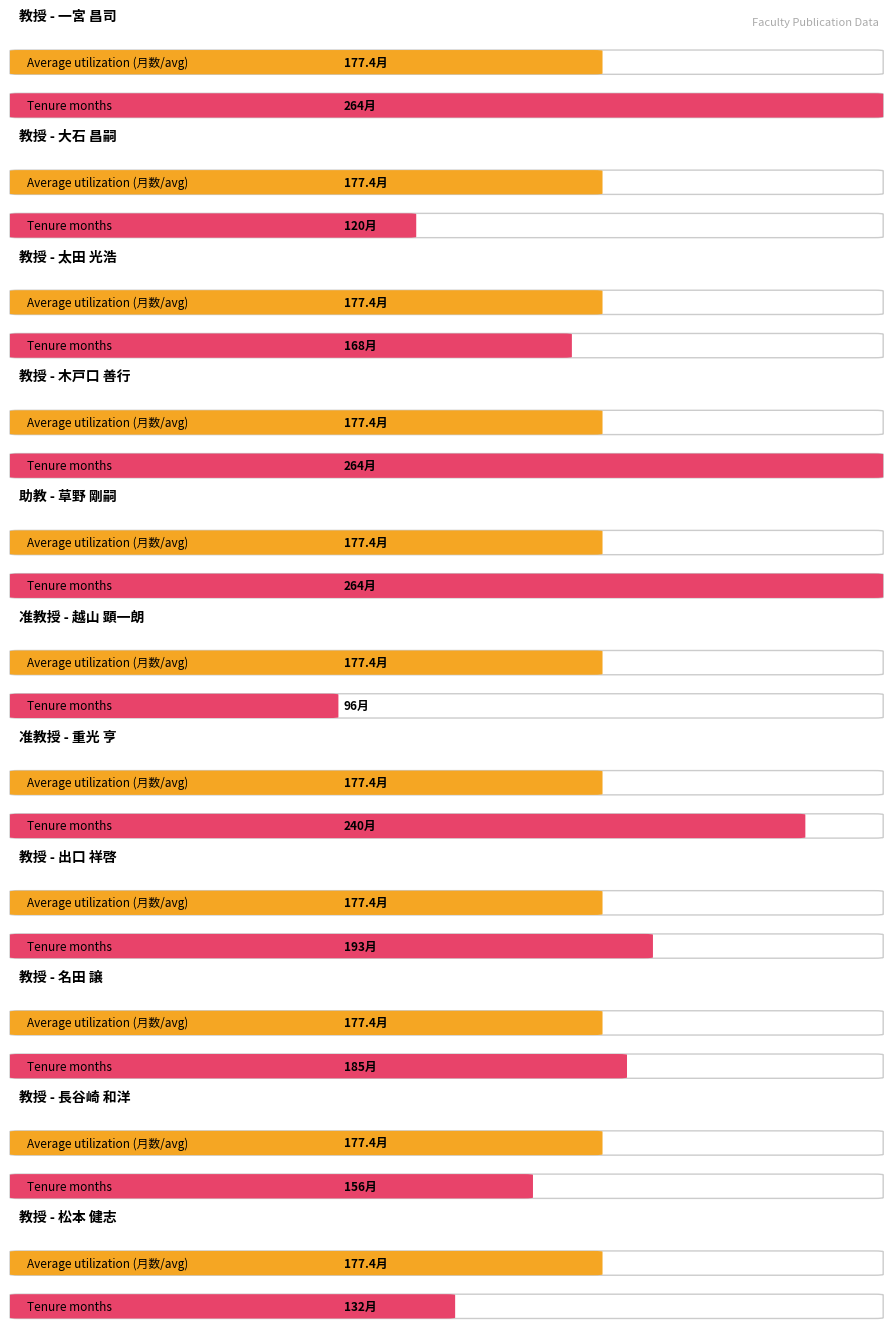

List the labels in order of value, smallest first.

越山 顕一朗, 大石 昌嗣, 松本 健志, 長谷崎 和洋, 太田 光浩, 名田 譲, 出口 祥啓, 重光 亨, 一宮 昌司, 木戸口 善行, 草野 剛嗣